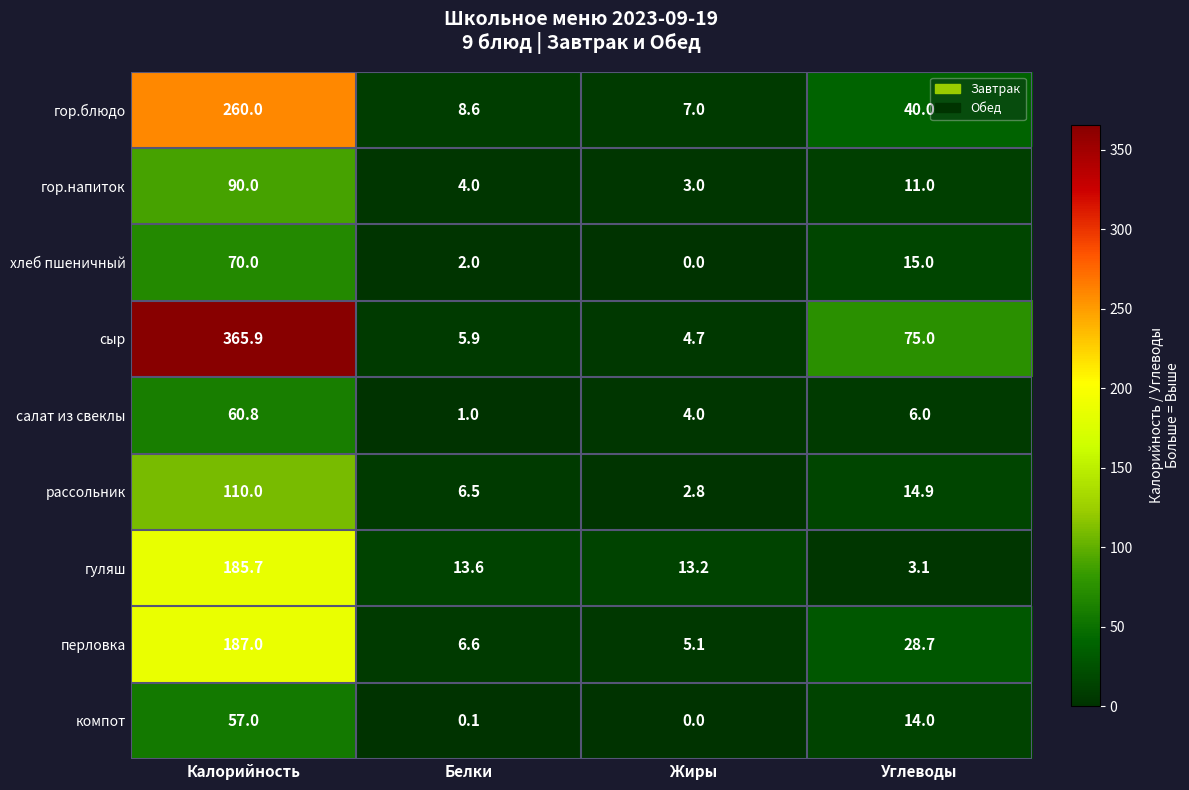

How many data points does each series have?

4